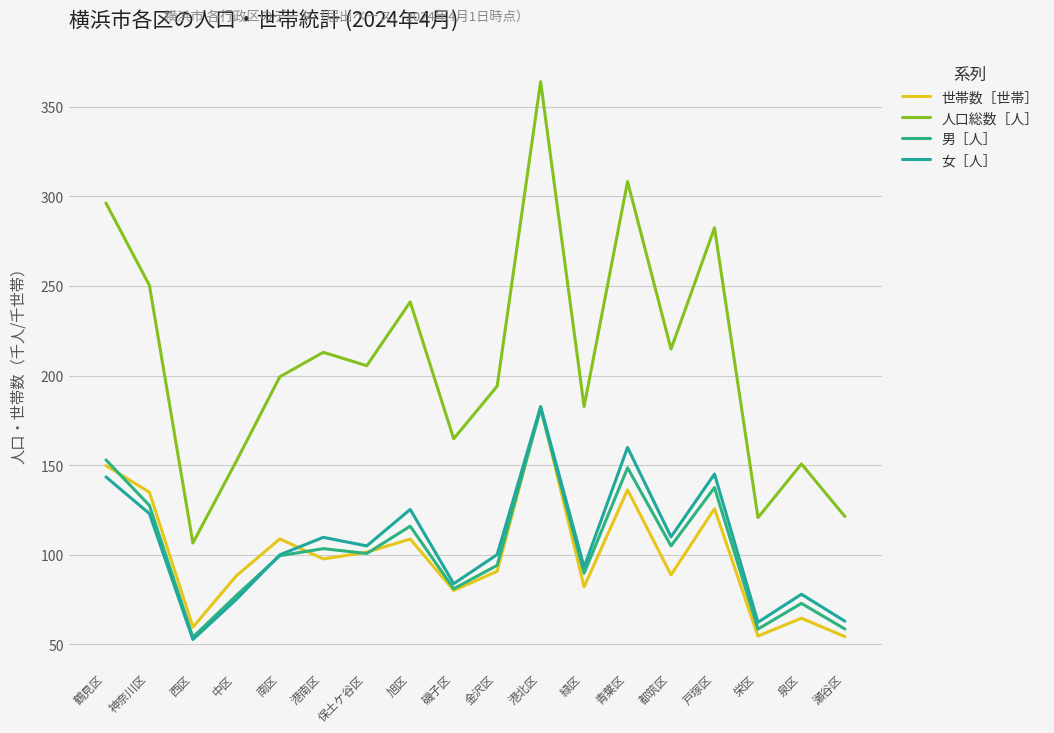

Rank the categories by 女［人］ value from highest to lowest.

港北区, 青葉区, 戸塚区, 鶴見区, 旭区, 神奈川区, 都筑区, 港南区, 保土ケ谷区, 金沢区, 南区, 緑区, 磯子区, 泉区, 中区, 瀬谷区, 栄区, 西区